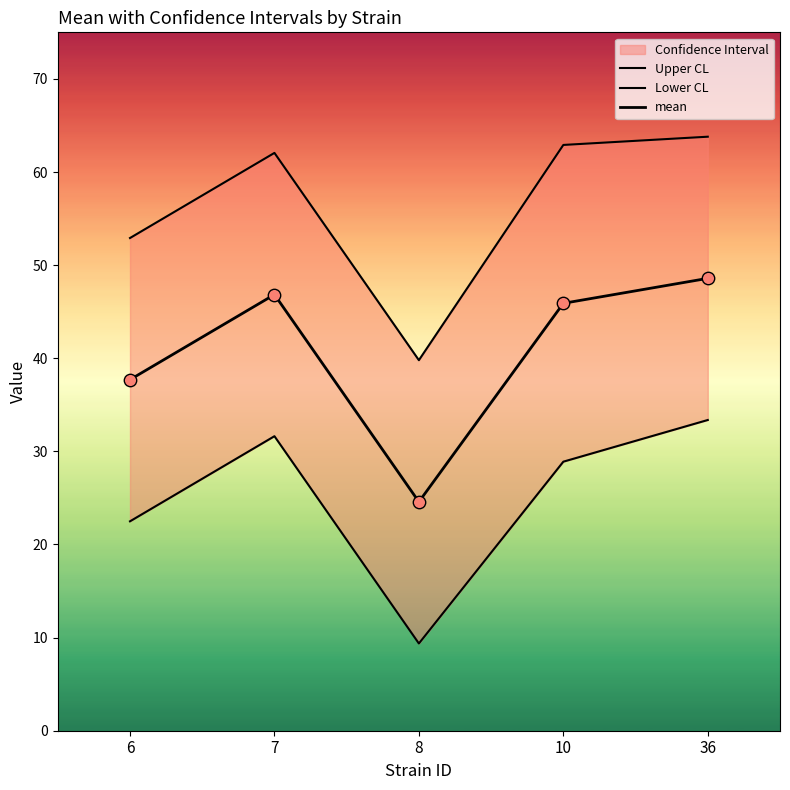

What is the total value across all series at 7?

140.5